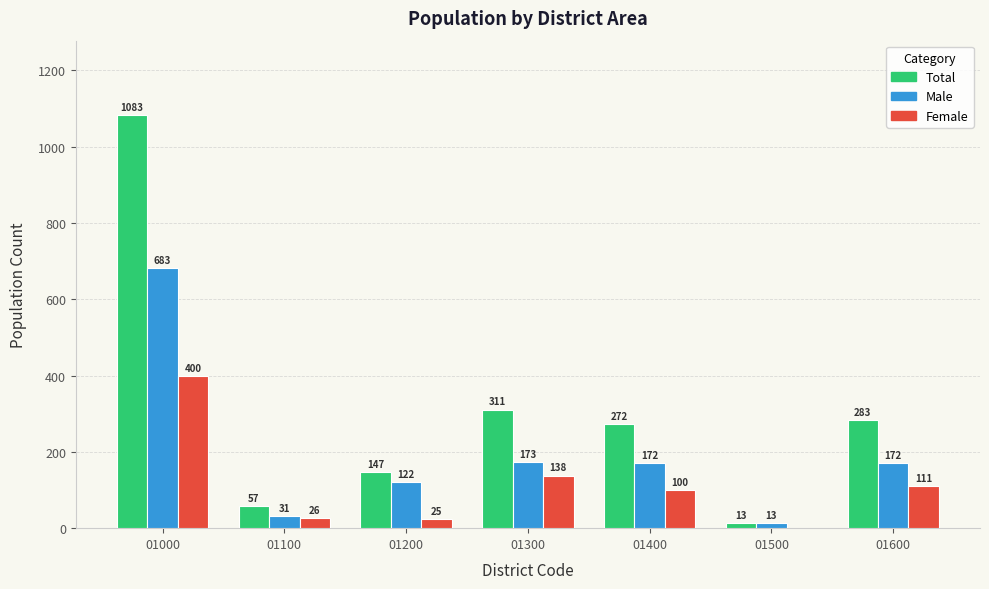

What is the highest value of the Total series?

1083